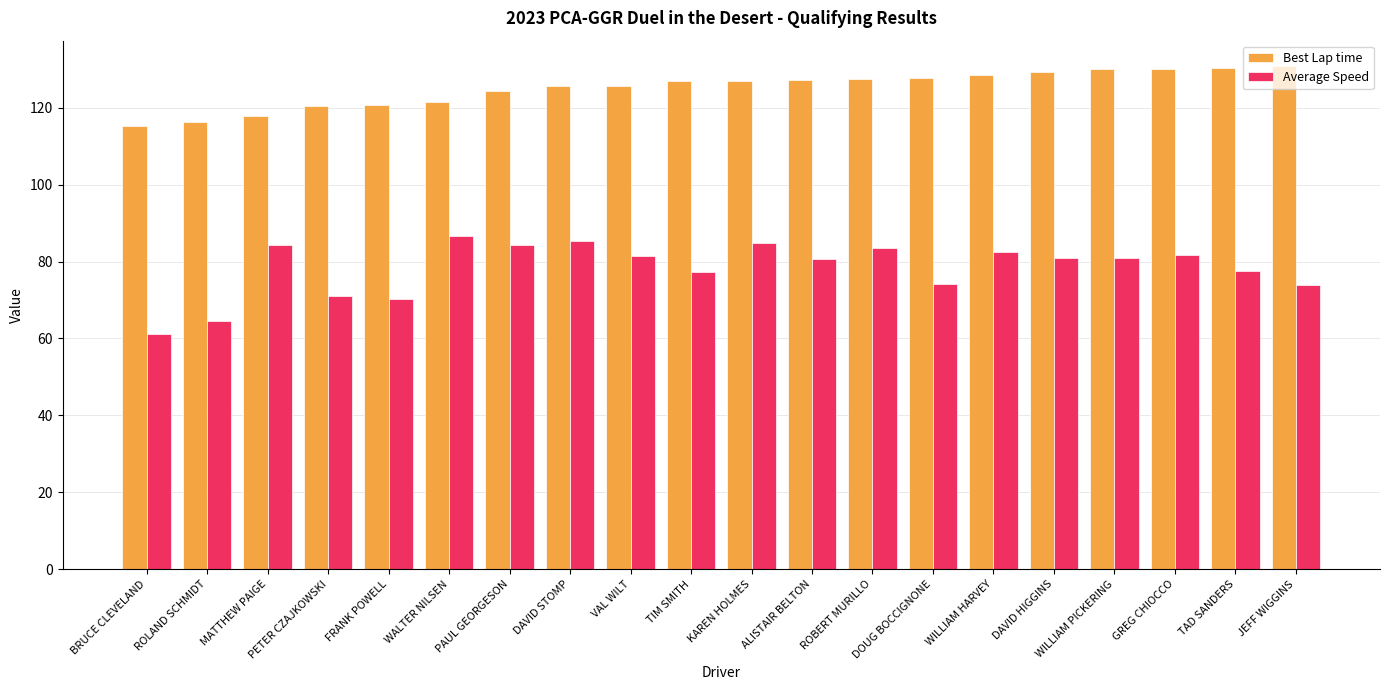

How many groups of bars are there?

20